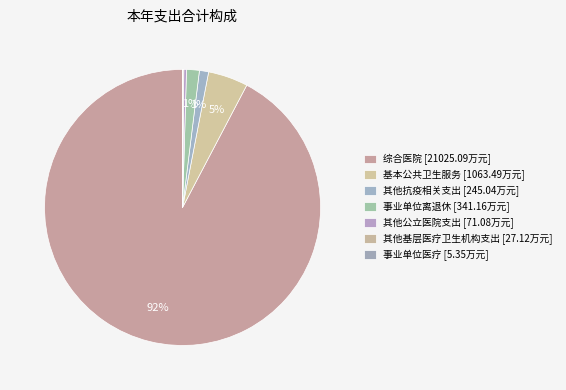

Is the sum of 事业单位离退休 and 其他公立医院支出 greater than half?

No